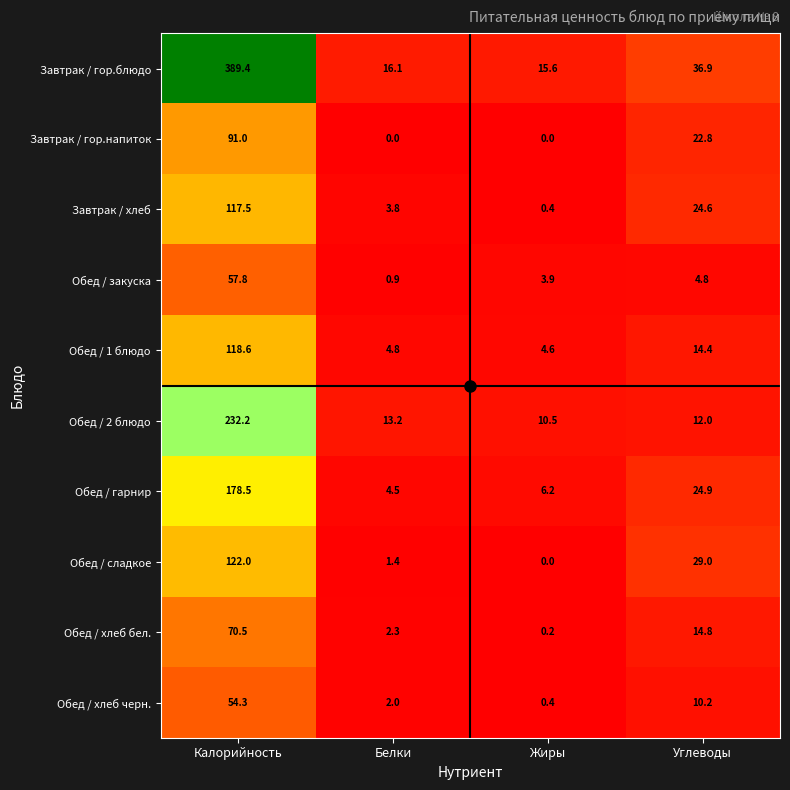

What is the sum of the Завтрак / хлеб values at Жиры and Белки?

4.2